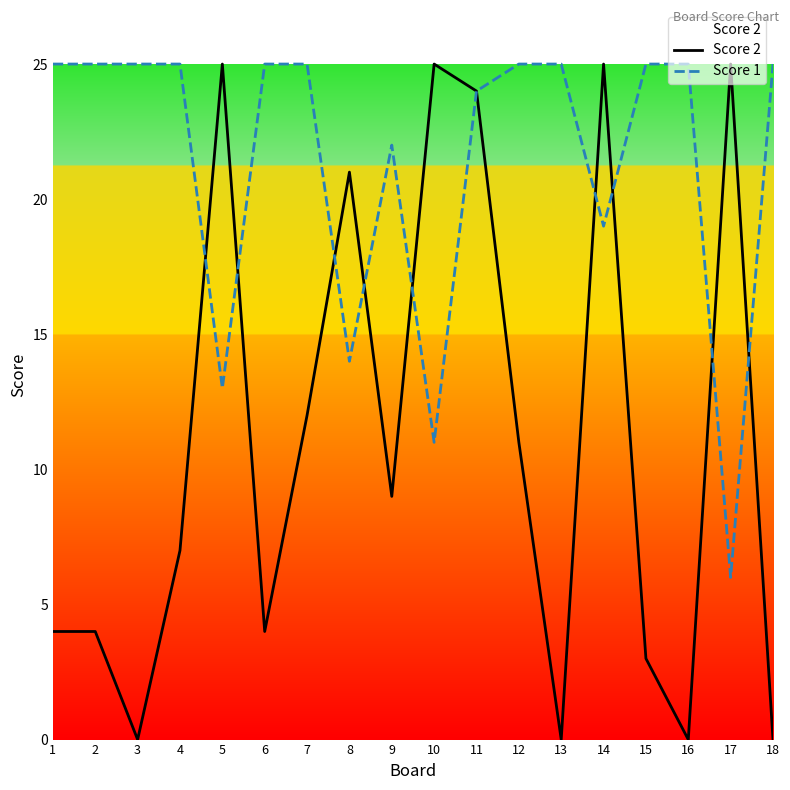

What are all the series names shown in the legend?

Score 2, Score 1